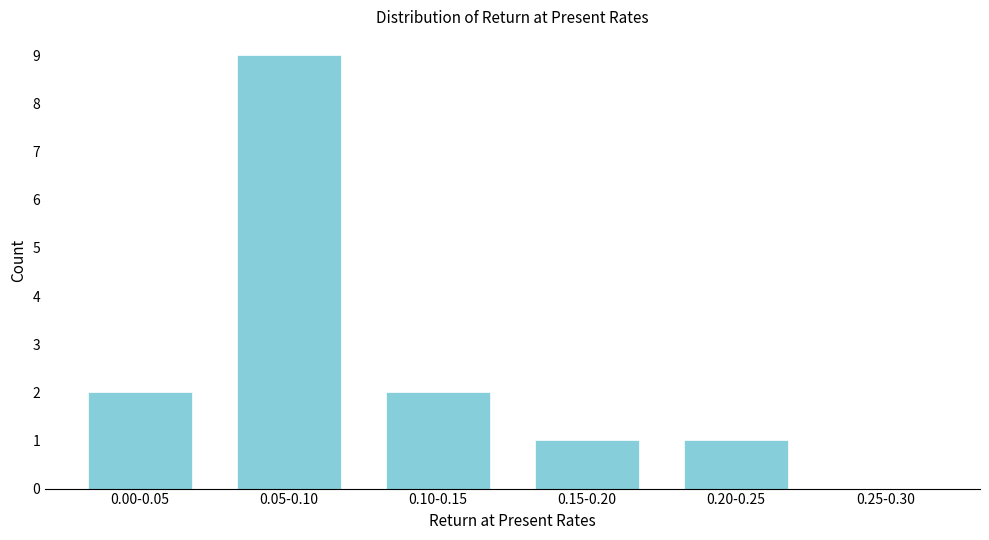

What is the sum of all values?

15